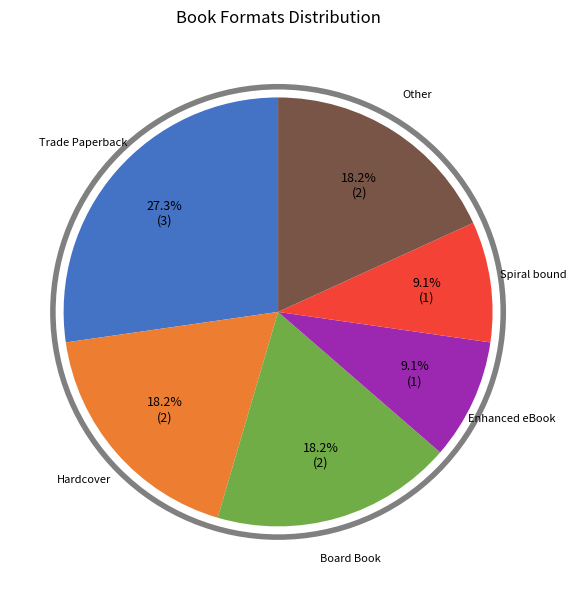

What is the total percentage of Spiral bound and Enhanced eBook?

18.2%